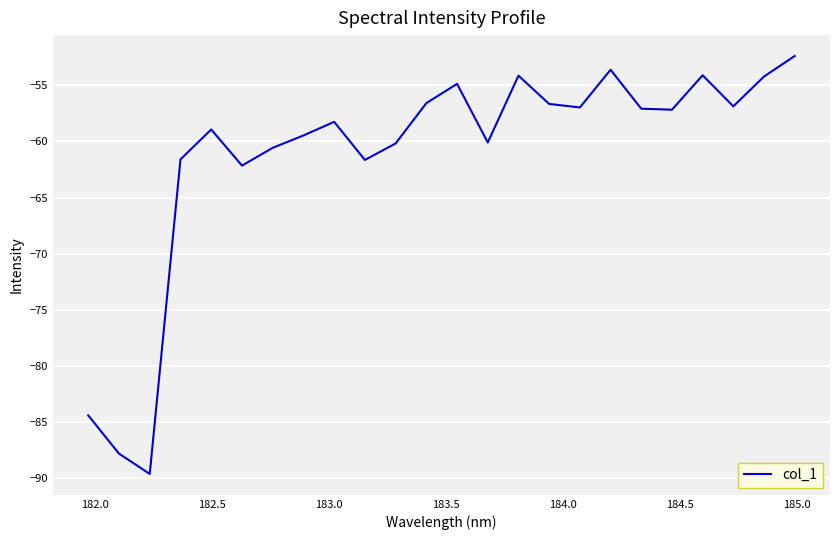

What is the greatest value displayed?

-52.4